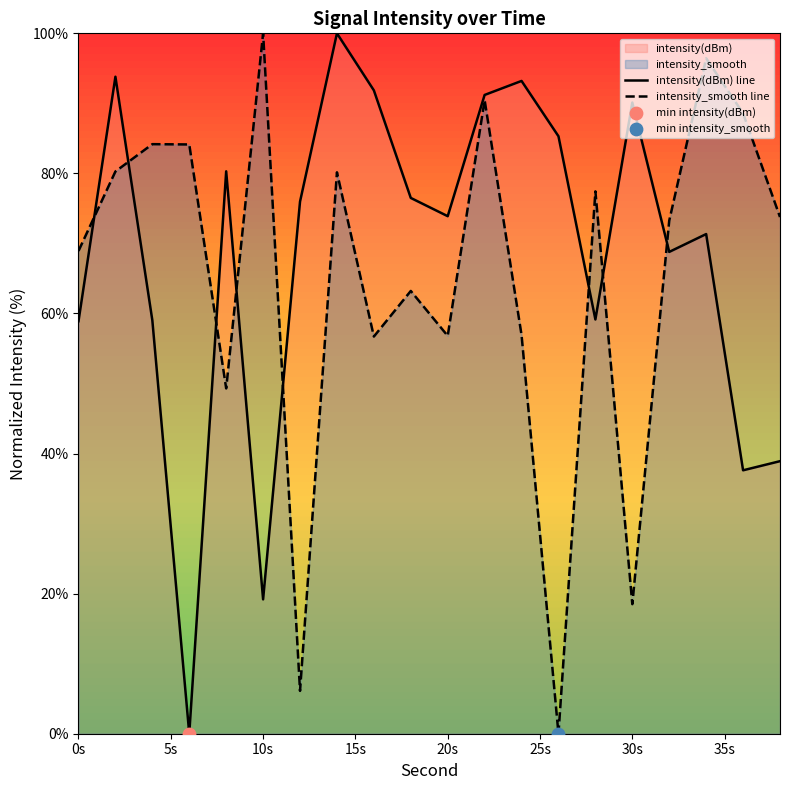

At how many categories does at least one series exceed 99?

2